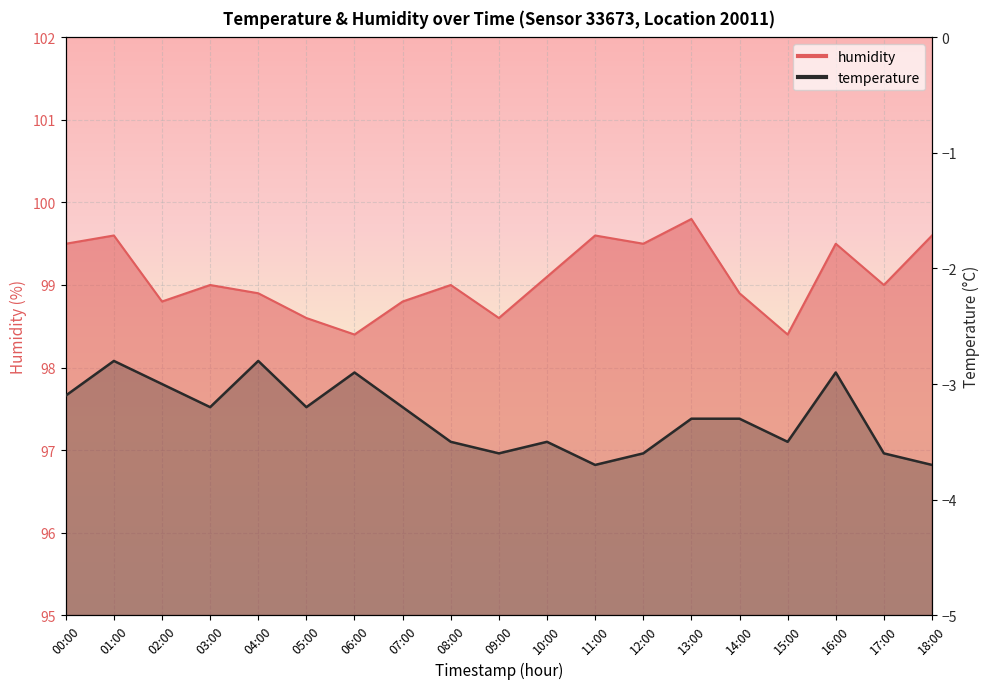

Where does the temperature series first go above -3?

01:00